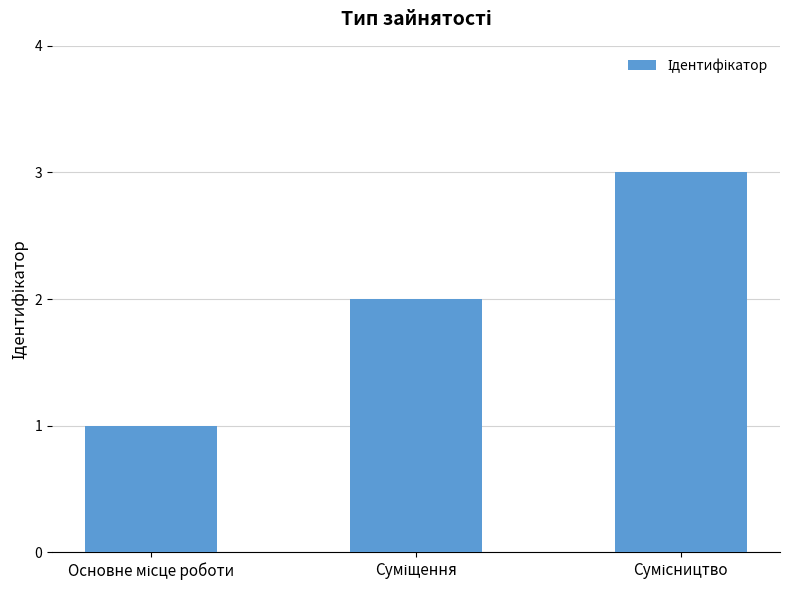

What is the maximum value shown in the chart?

3